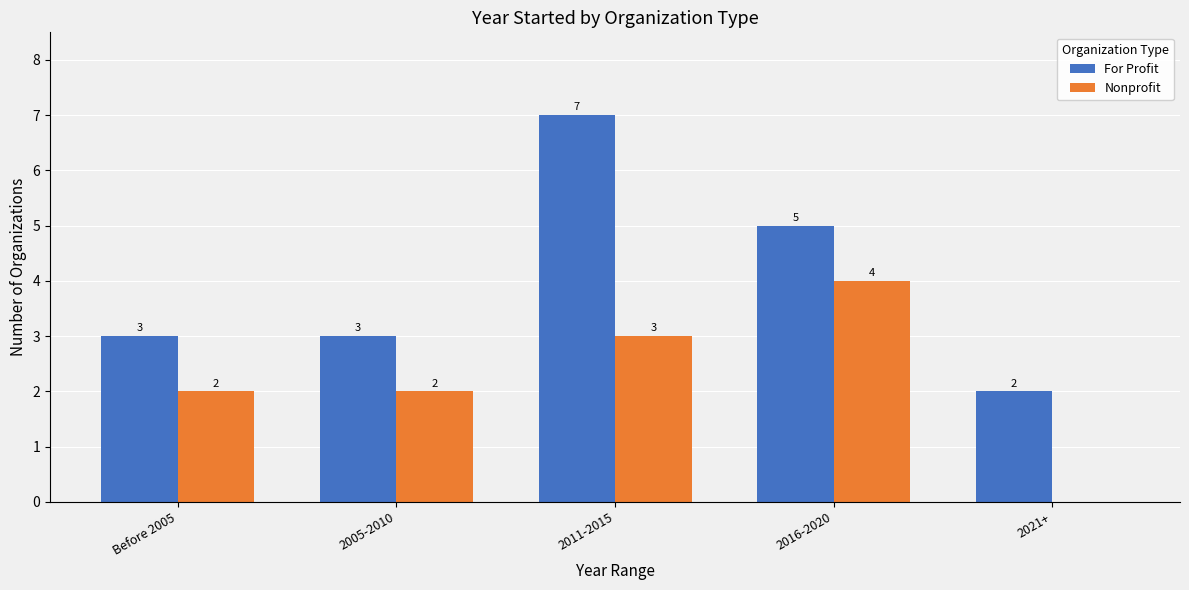

The value of For Profit at Before 2005 is 1. True or false?

False